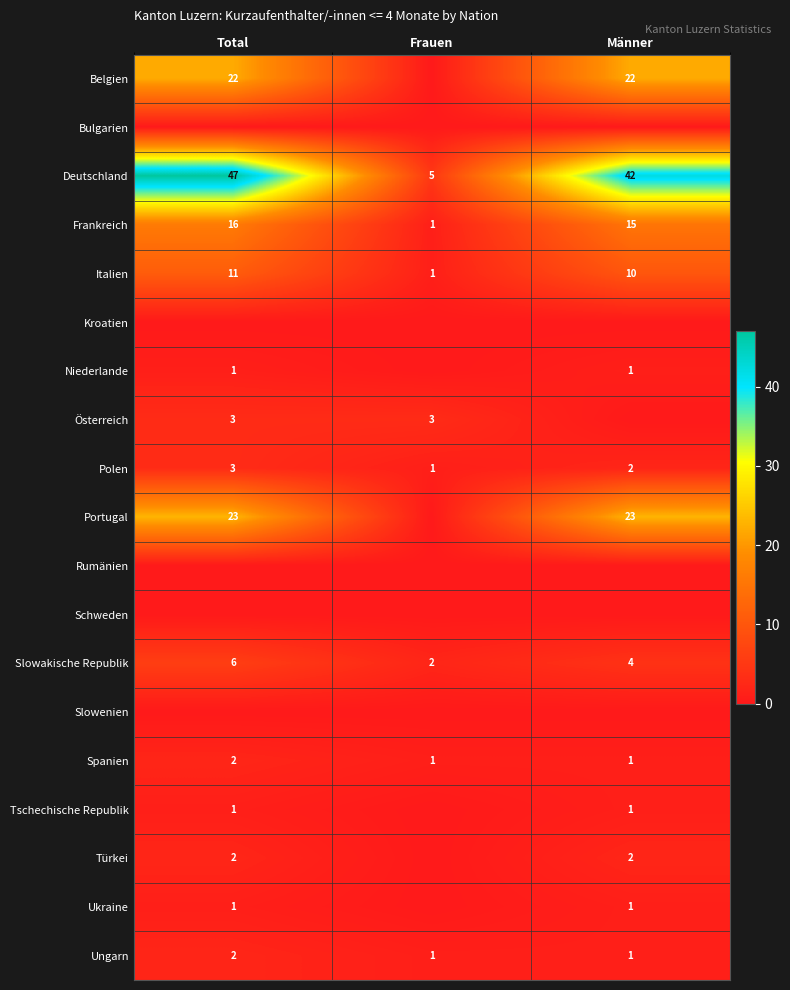

Is the value of Frankreich at Männer greater than the value of Italien at Frauen?

Yes